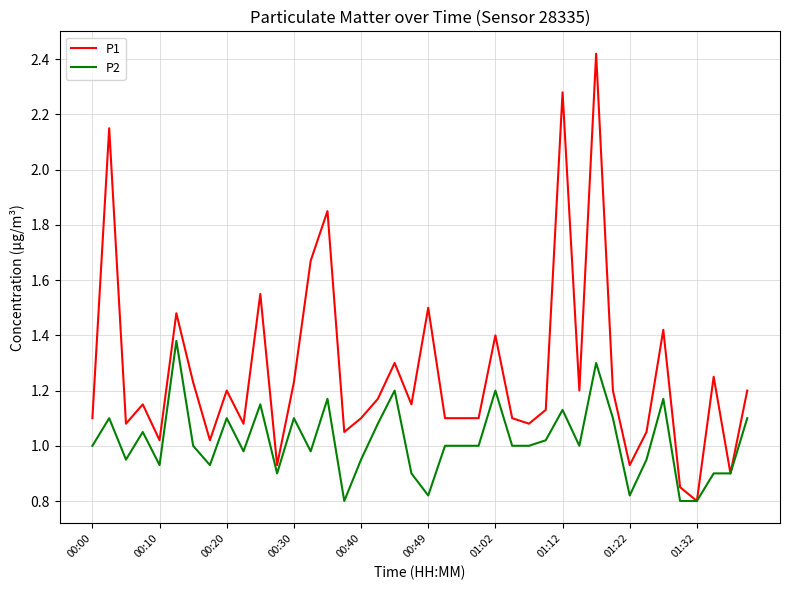

List the series in order of their peak value, lowest first.

P2, P1